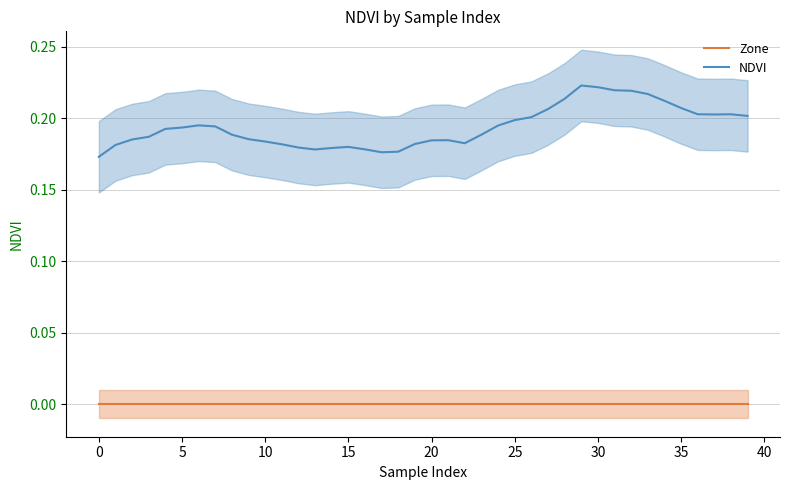

True or false: Zone and NDVI cross at least once.

False